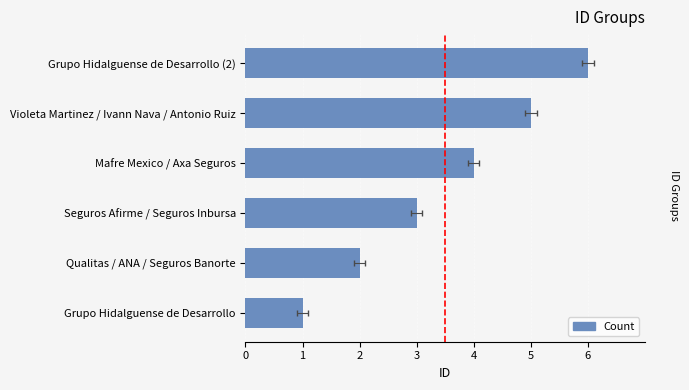

What is the difference between the values at Violeta Martinez / Ivann Nava / Antonio Ruiz and Qualitas / ANA / Seguros Banorte?

3